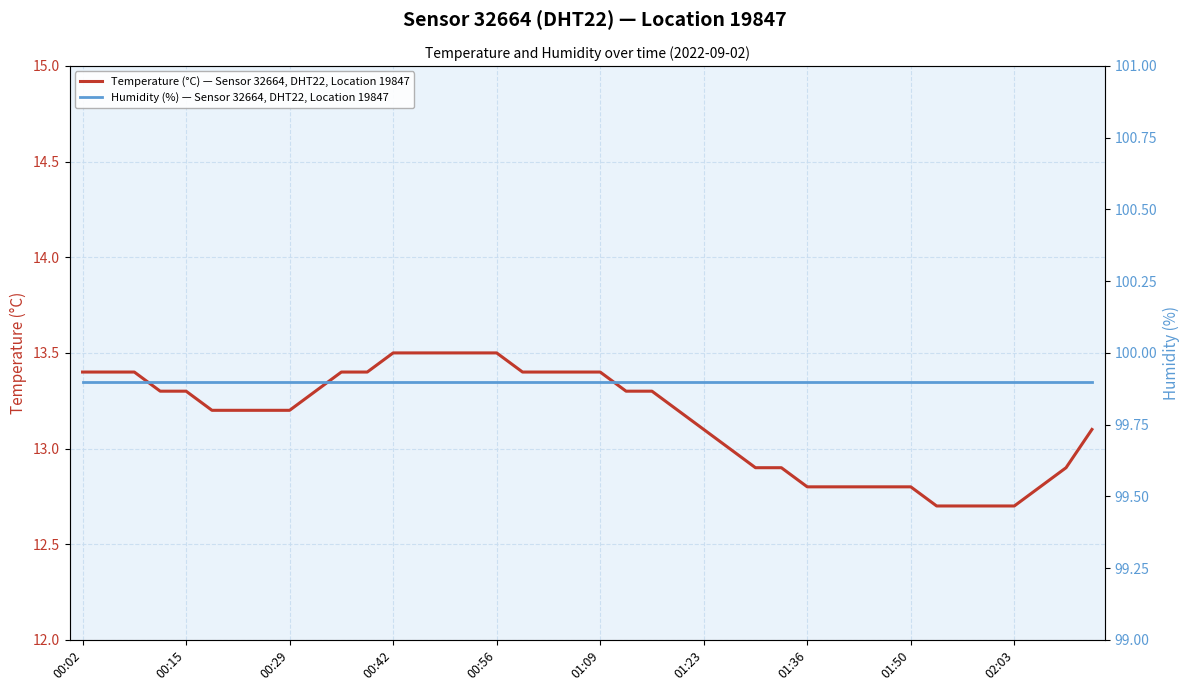

What is the minimum value for Temperature (°C) — Sensor 32664, DHT22, Location 19847?

12.7